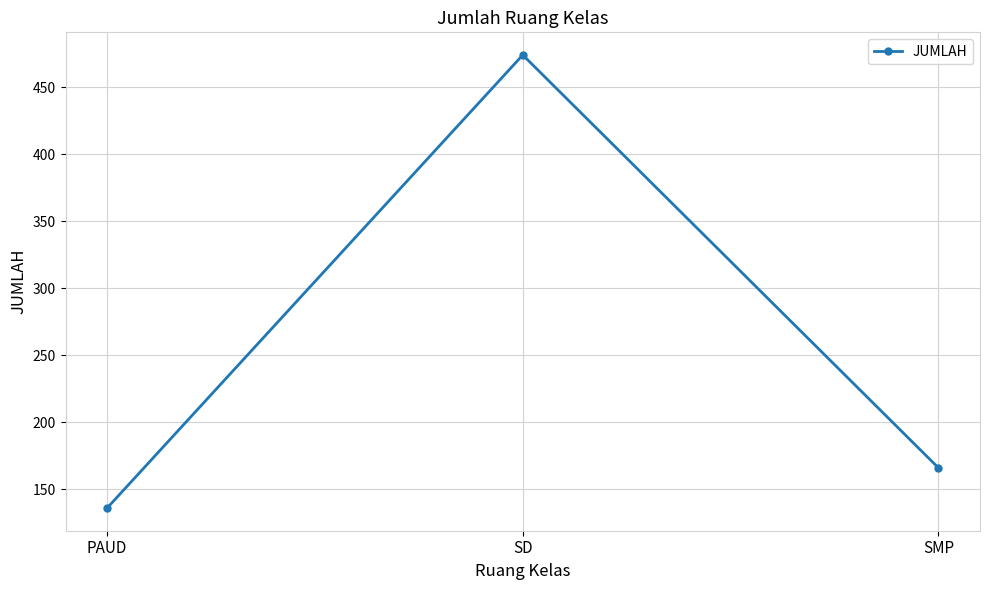

At which category does the chart reach its minimum across all series?

PAUD